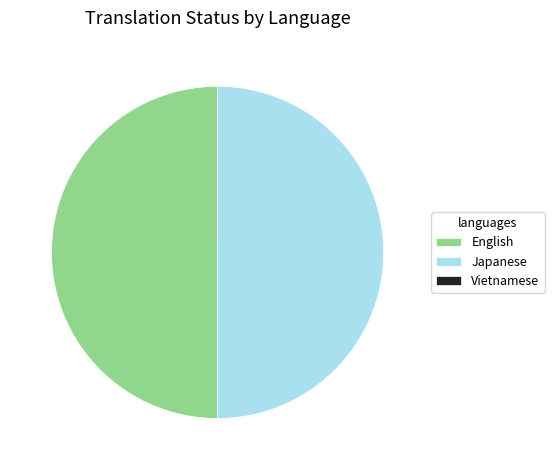

Do English and Japanese together represent more than half of the pie?

Yes